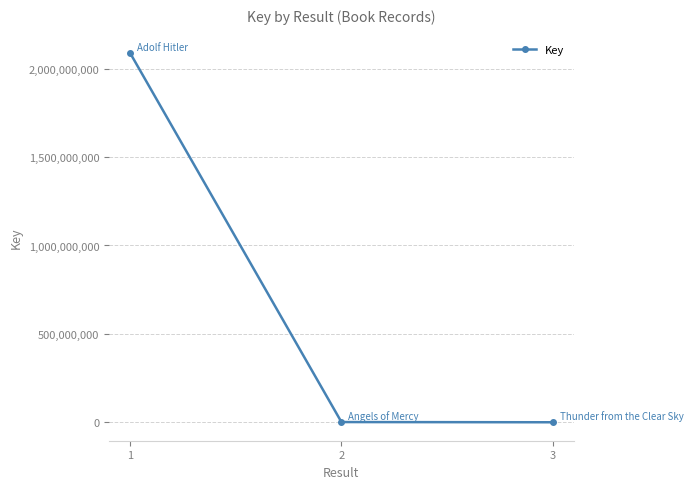

How many distinct data groups are displayed?

1